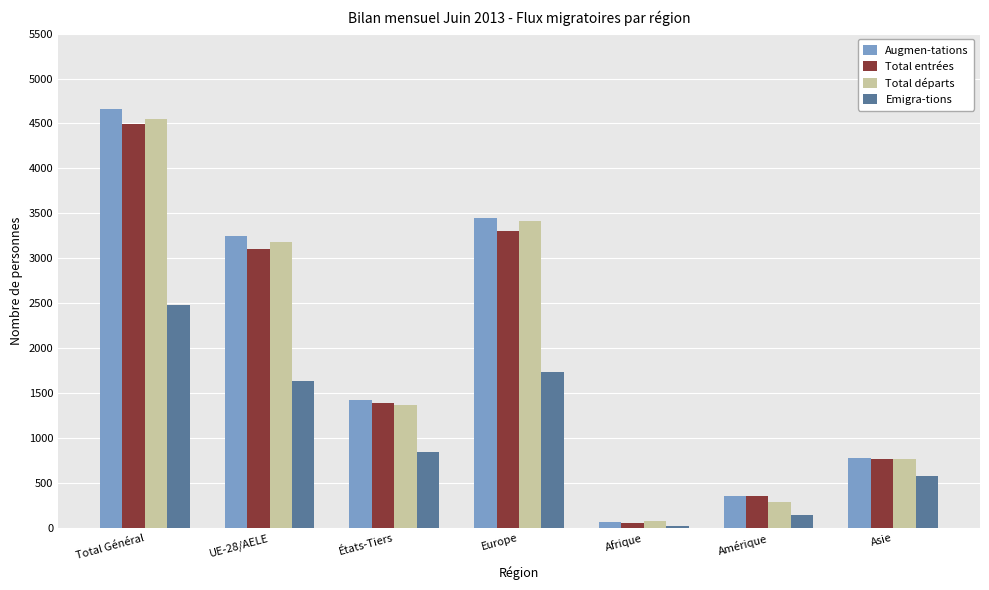

At how many categories does at least one series exceed 4064?

1